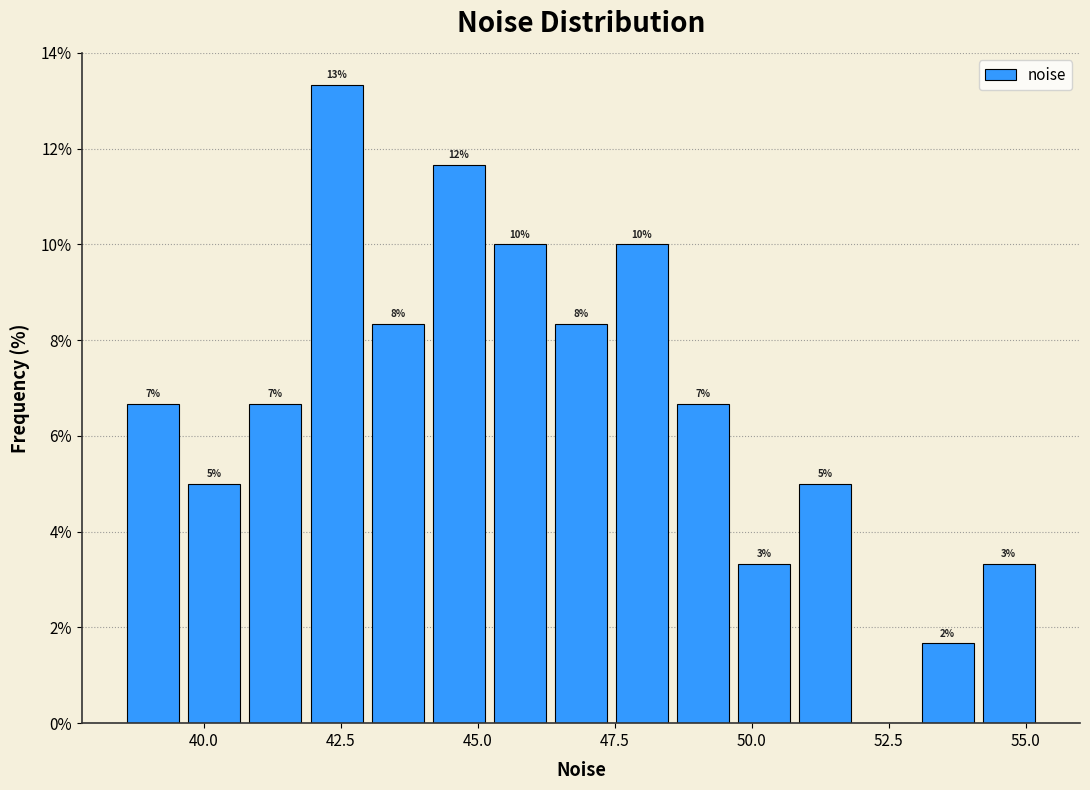

Read against the x-axis, roughly where is the centre of the tallest bar?

42.5